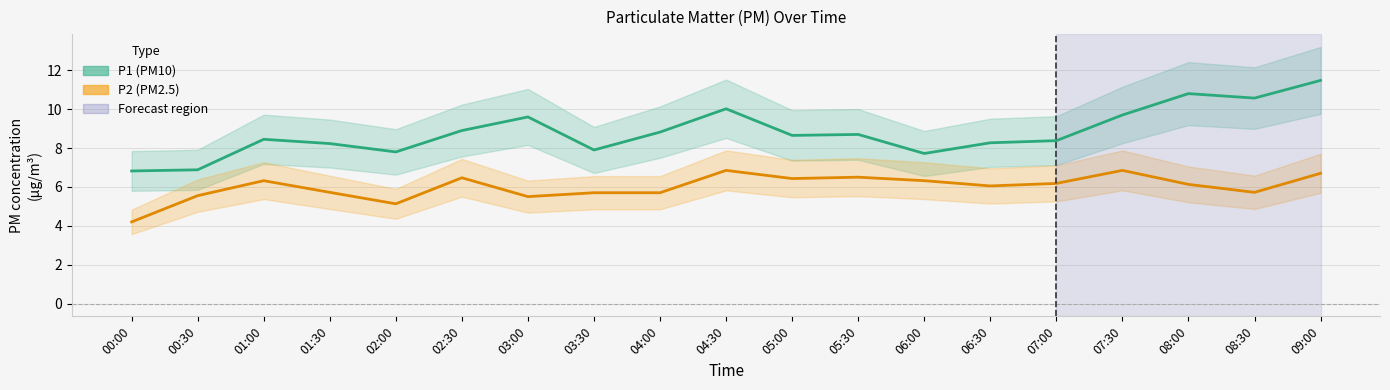

What is the average value of the P2 series?

6.0